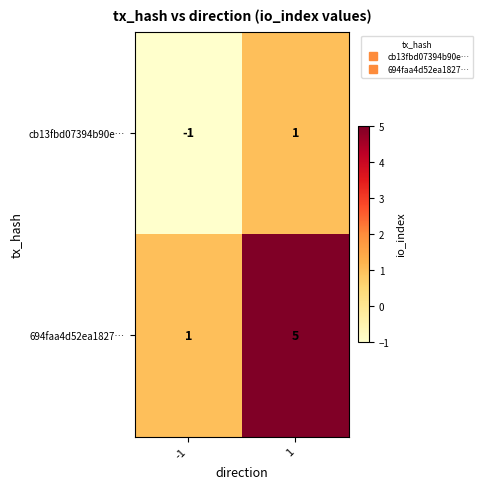

Is it true that 694faa4d52ea1827… equals 5 at 1?

True